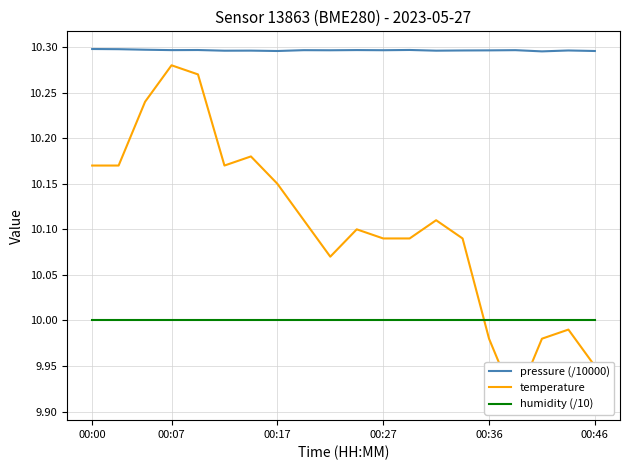

At how many categories does at least one series exceed 10?

20